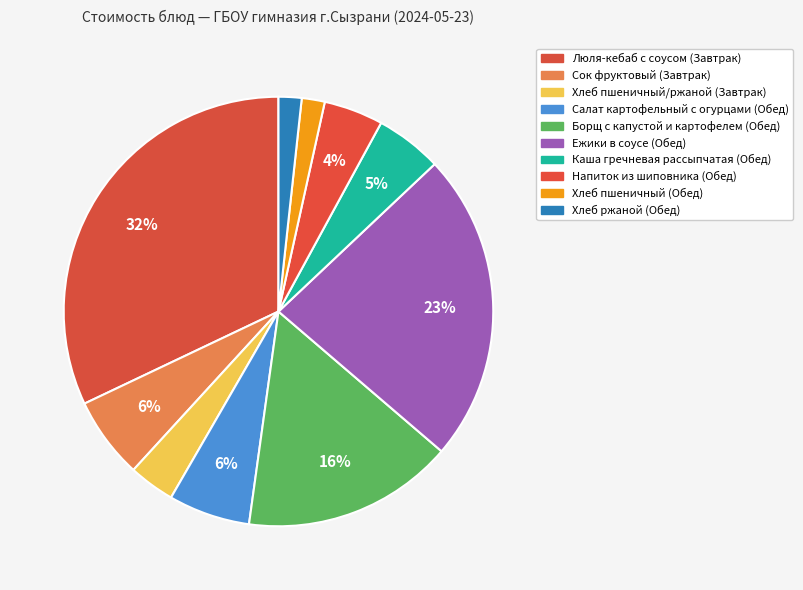

Which slice is the smallest?

Хлеб пшеничный (Обед)